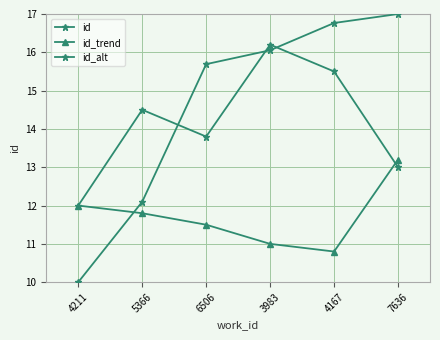

The value of id at 5366 is 16.8. True or false?

False